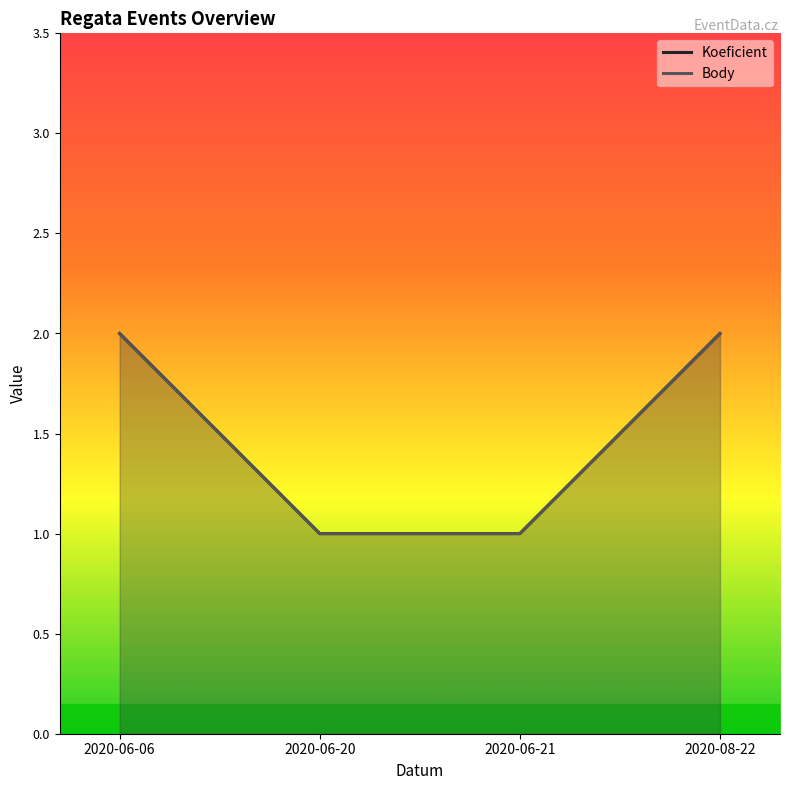

Does the chart display data point markers on the line(s)?

No